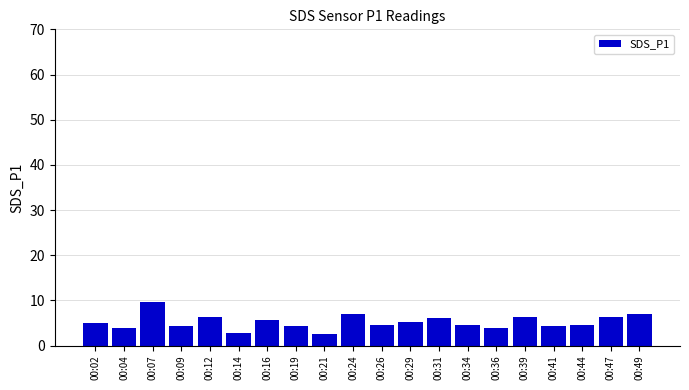

What is the ratio of the value at 00:49 to the value at 00:09?

1.6